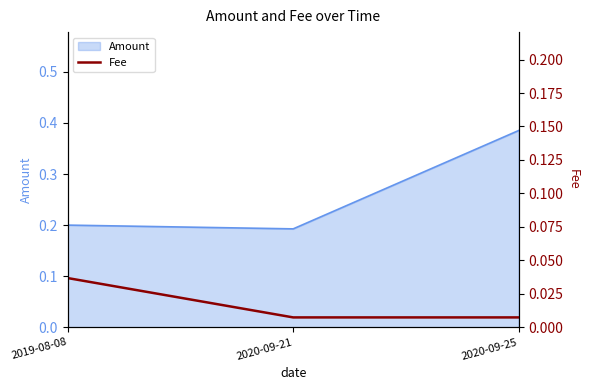

Count the values in the range 0 to 1.

3